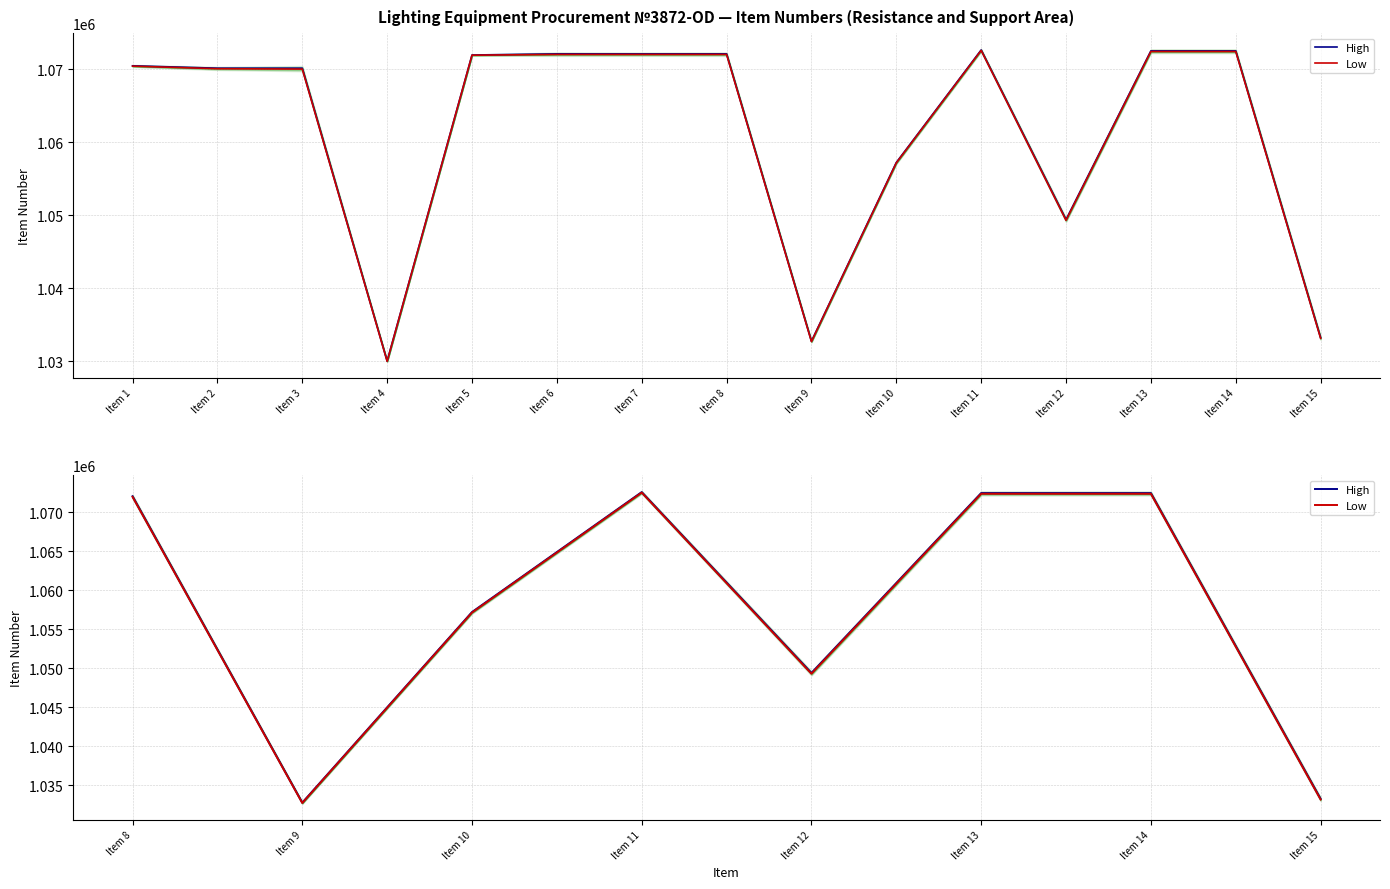

At how many categories does at least one series exceed 1057044?

5